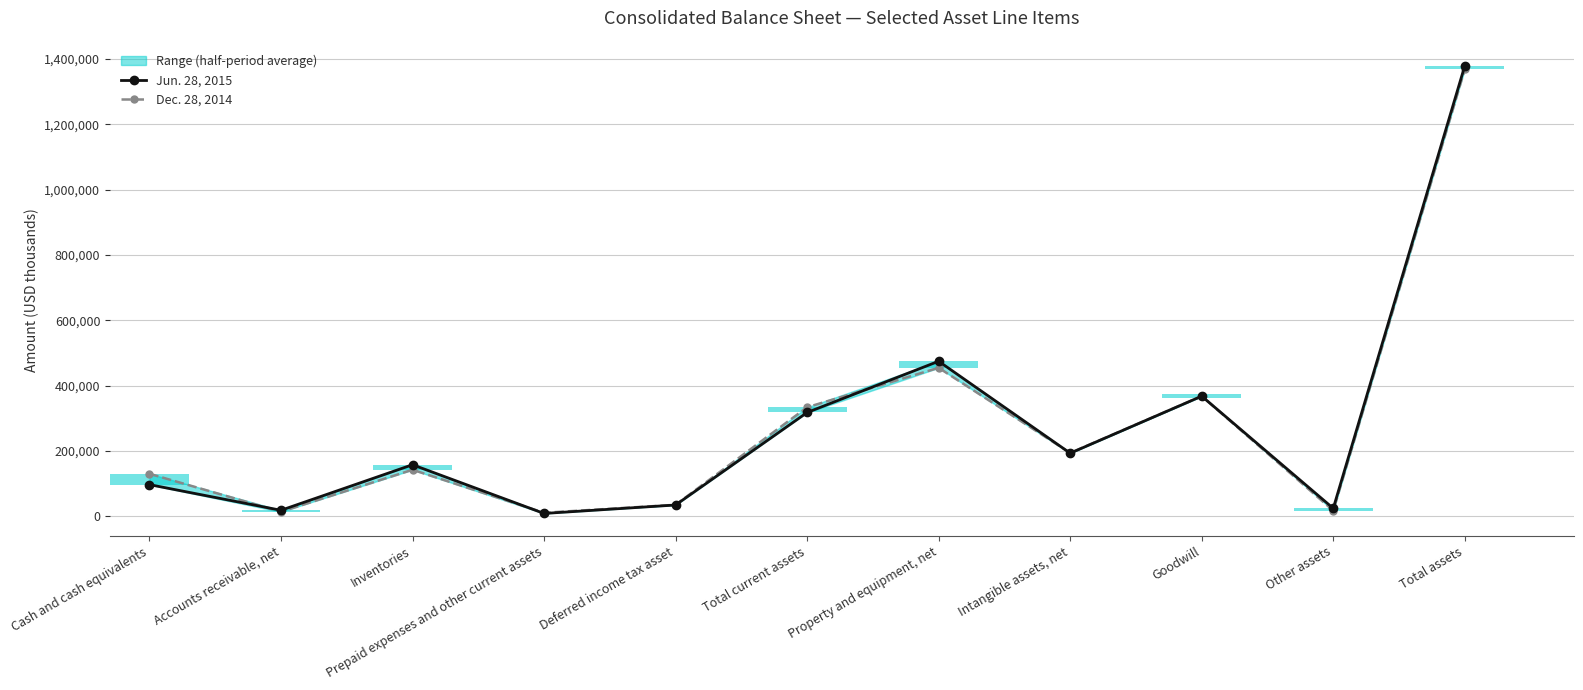

Which has a higher value, Cash and cash equivalents or Inventories?

Inventories